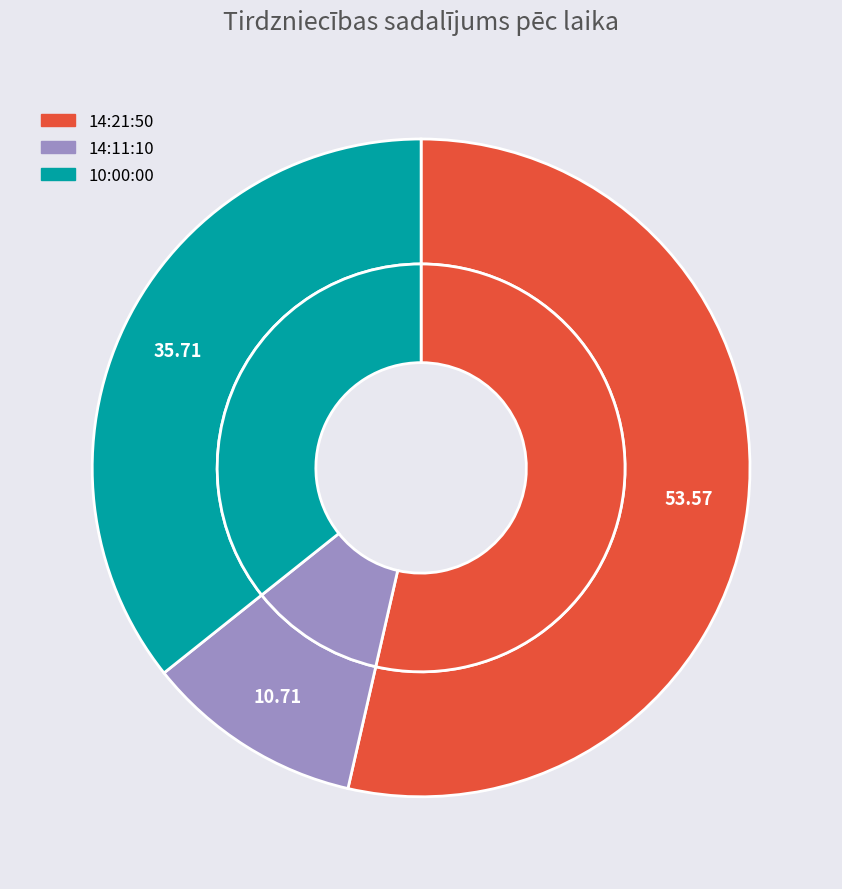

How many segments does this pie chart have?

3